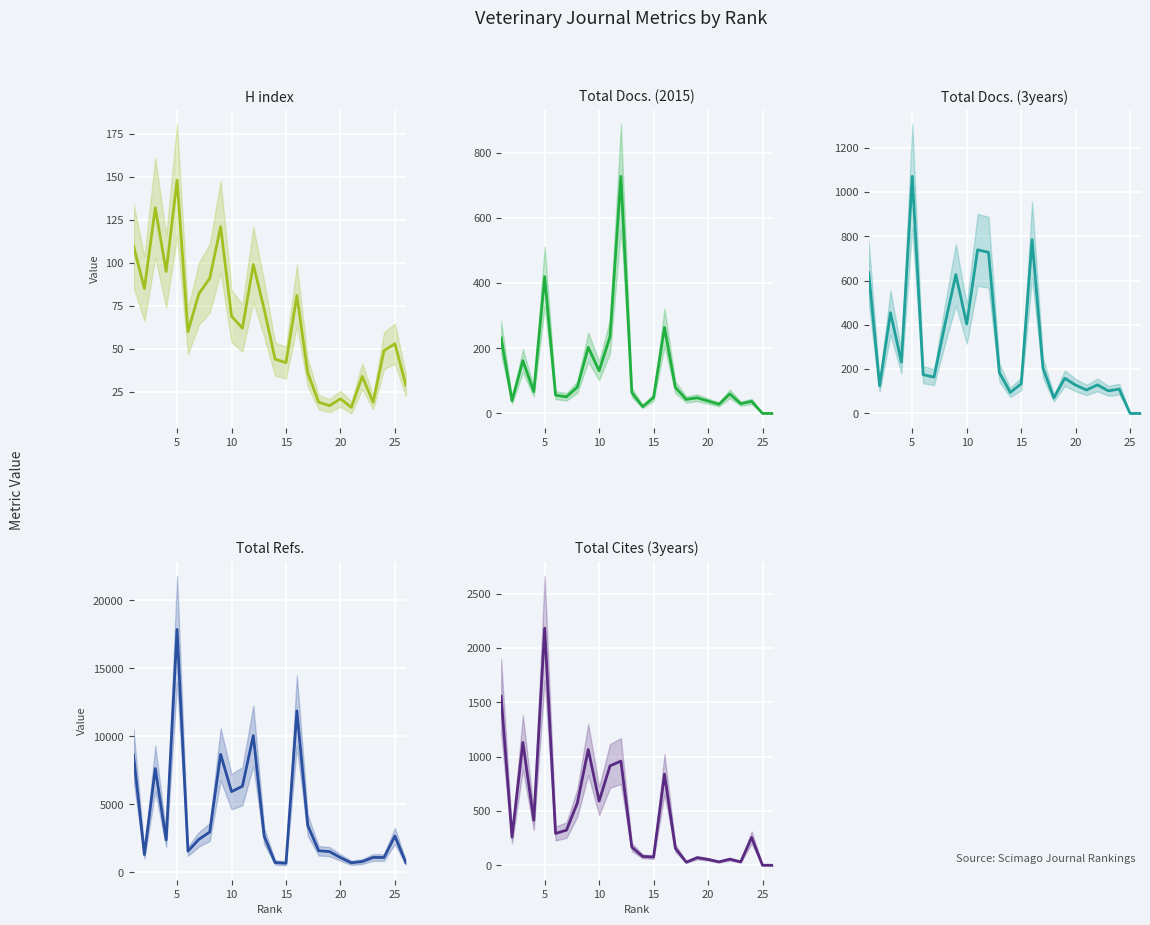

What is the value of the Total Cites (3years) point at the 4th from the left?

414